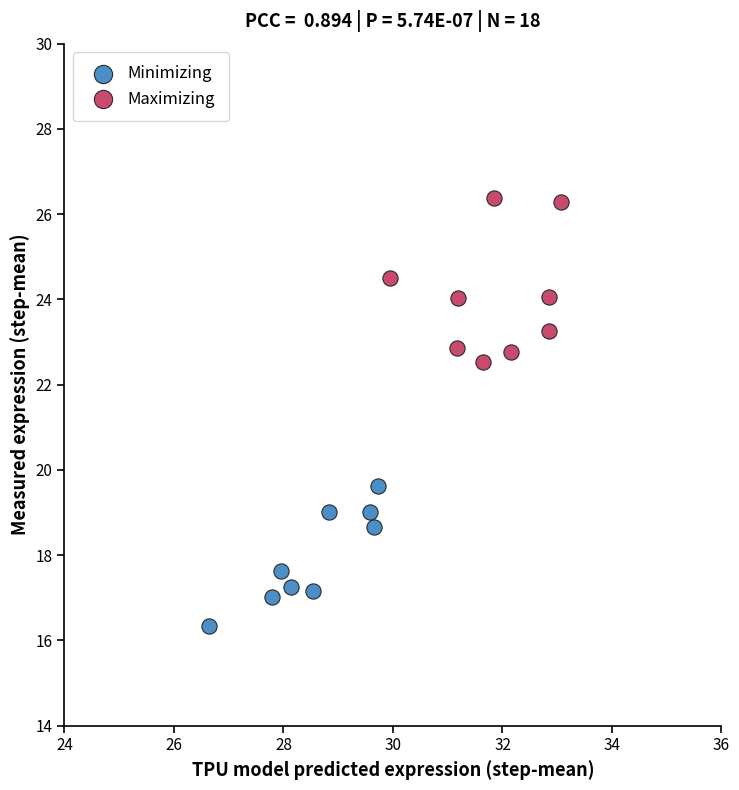

Which series reaches the maximum Y coordinate?

Maximizing